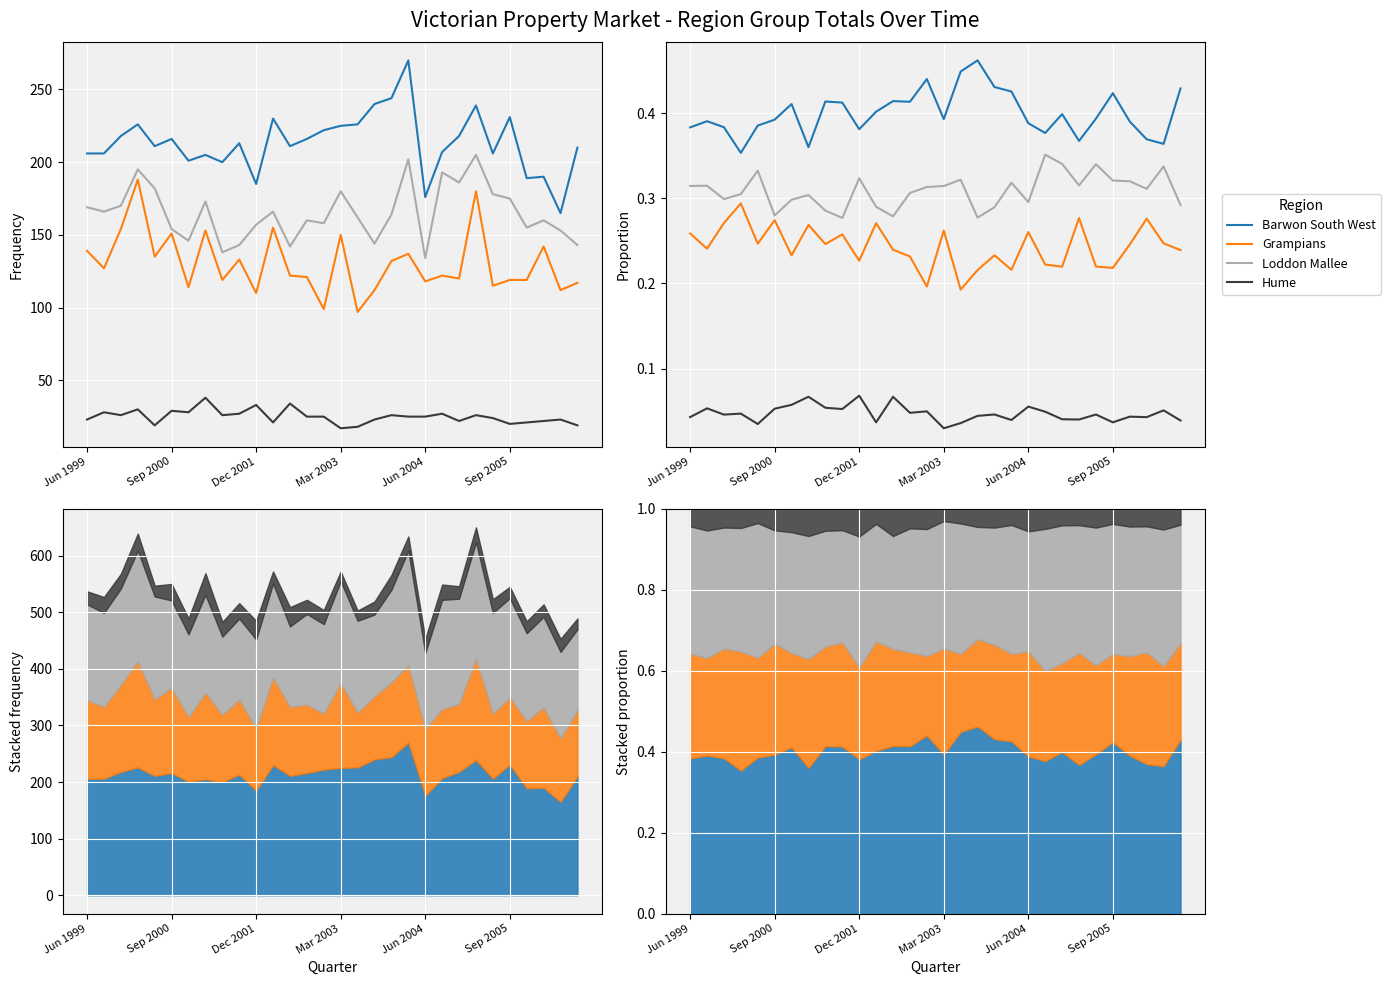

What is the sum of all Barwon South West values?

12.0